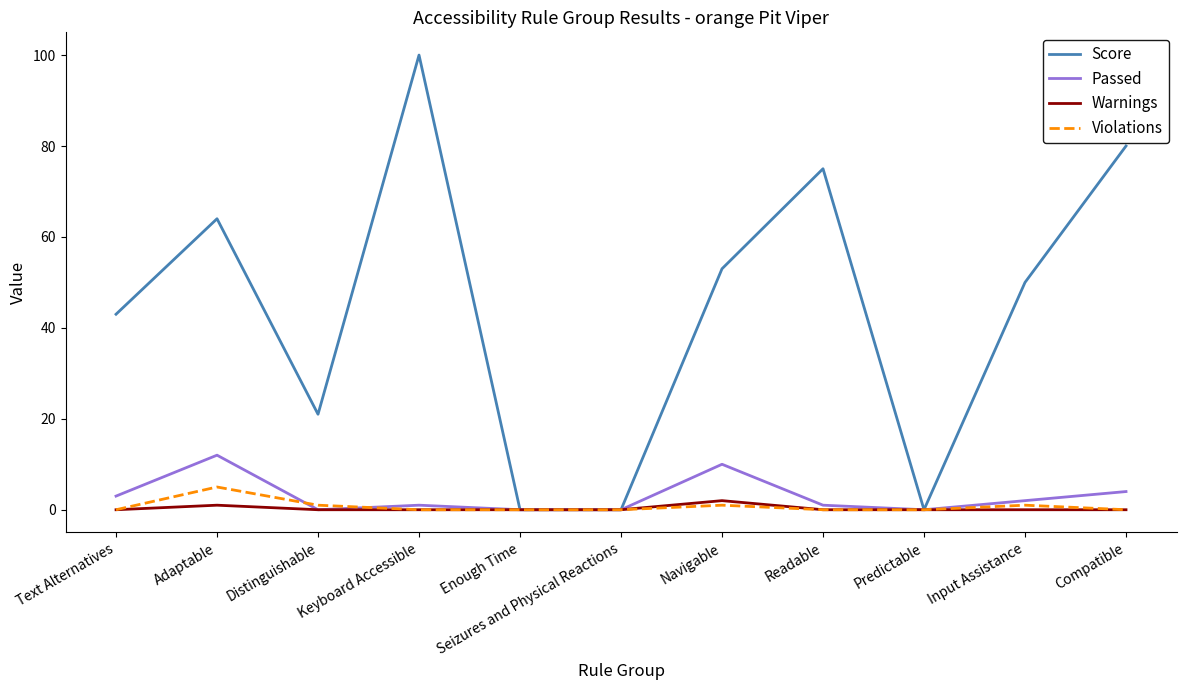

What is the highest value of the Violations series?

5